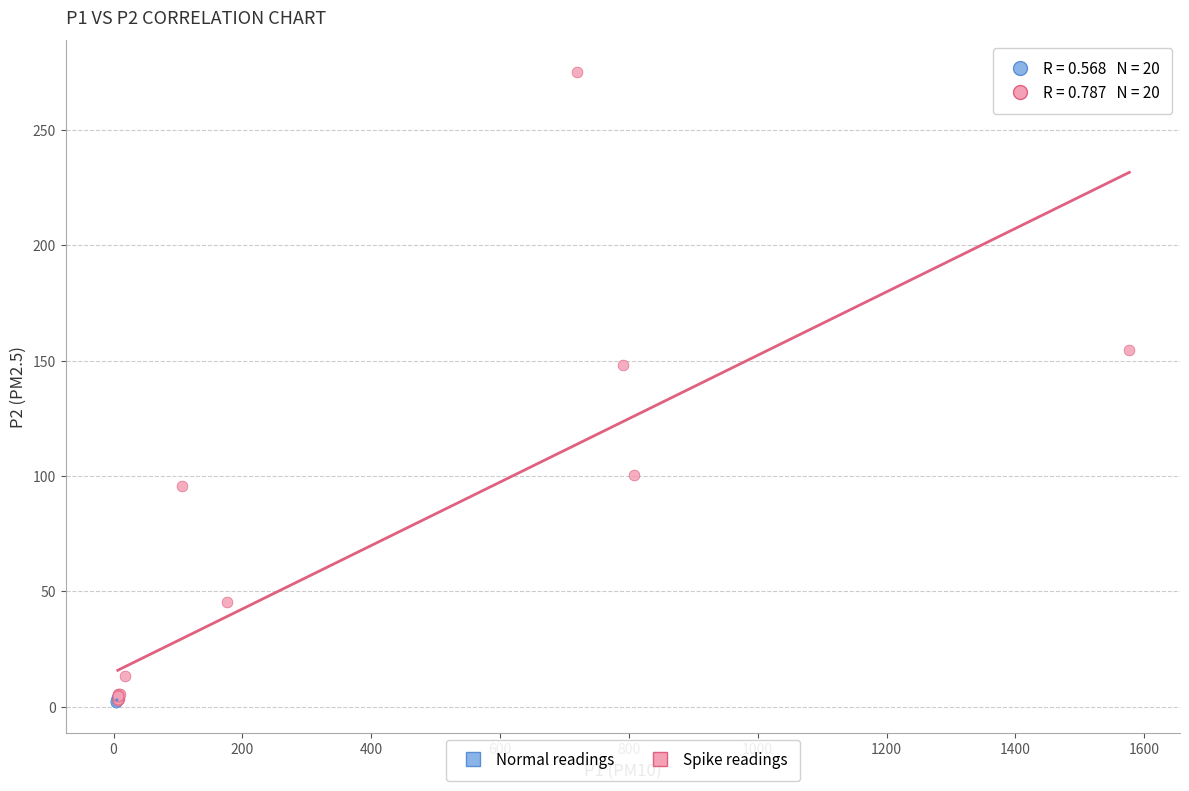

Which series has the widest spread of Y values?

Spike readings